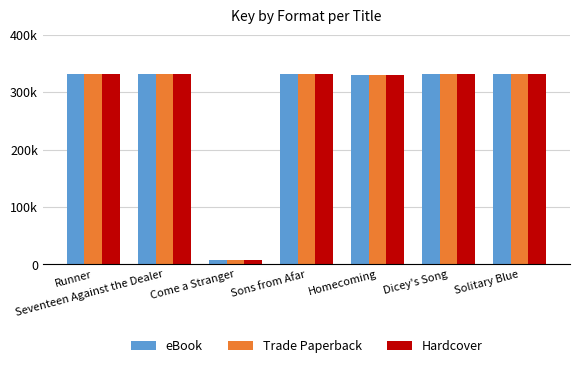

What is the highest value of the Hardcover series?

331959